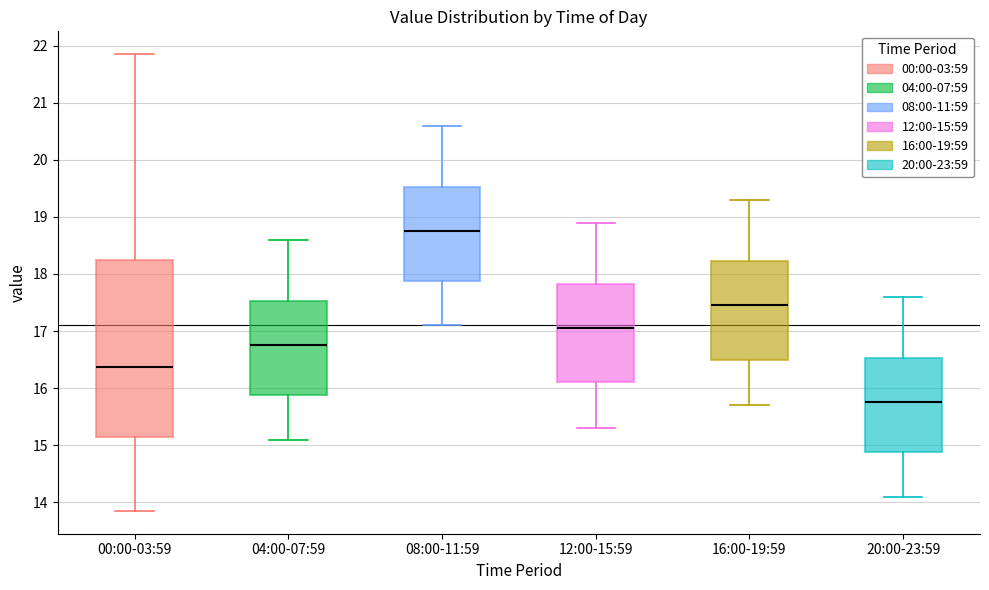

Reading left to right, transcribe this box plot: for each box, give where its median line is, the range the box spans, and where its two whiskers end, as read against the y-axis. The values are not printed on the chart, so give them approximately, as read against the axis.

00:00-03:59: median 16.4, box 15.1 to 18.2, whiskers 13.9 to 21.9
04:00-07:59: median 16.8, box 15.9 to 17.5, whiskers 15.1 to 18.6
08:00-11:59: median 18.8, box 17.9 to 19.5, whiskers 17.1 to 20.6
12:00-15:59: median 17.1, box 16.1 to 17.8, whiskers 15.3 to 18.9
16:00-19:59: median 17.5, box 16.5 to 18.2, whiskers 15.7 to 19.3
20:00-23:59: median 15.8, box 14.9 to 16.5, whiskers 14.1 to 17.6